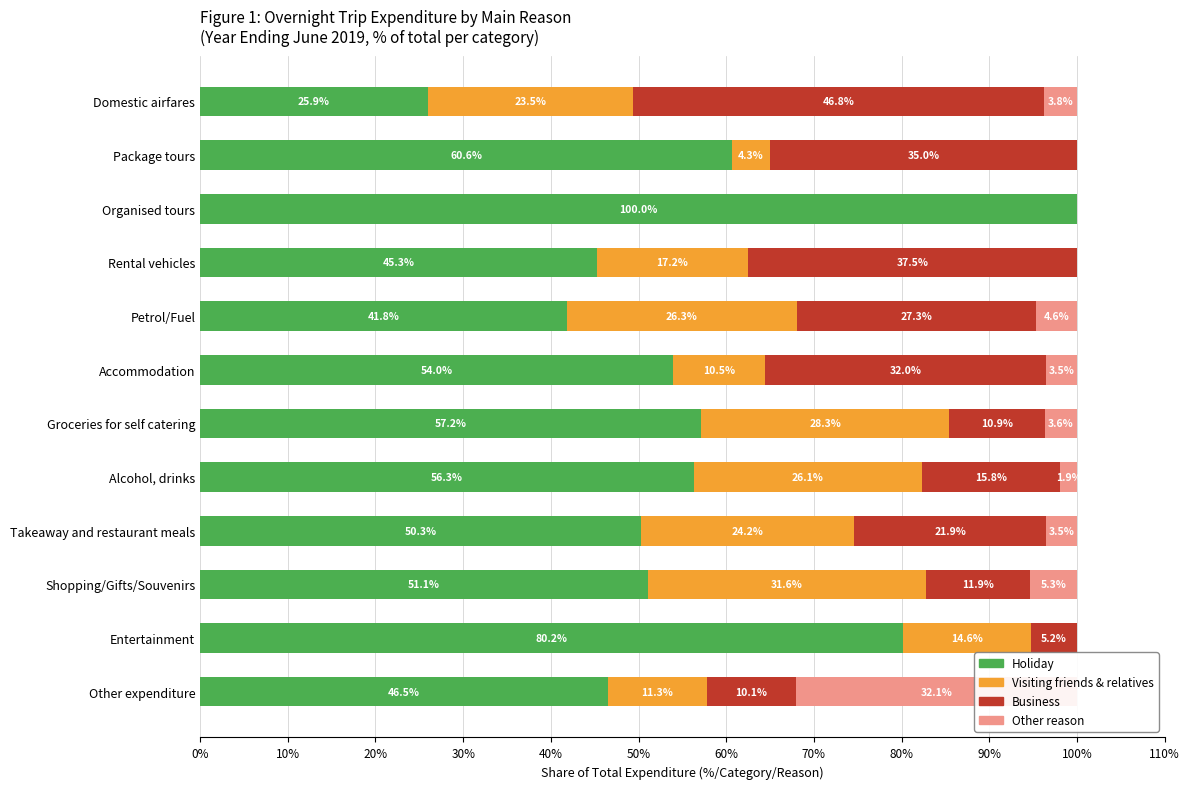

Is the value of Other reason at Alcohol, drinks greater than the value of Visiting friends & relatives at Domestic airfares?

No